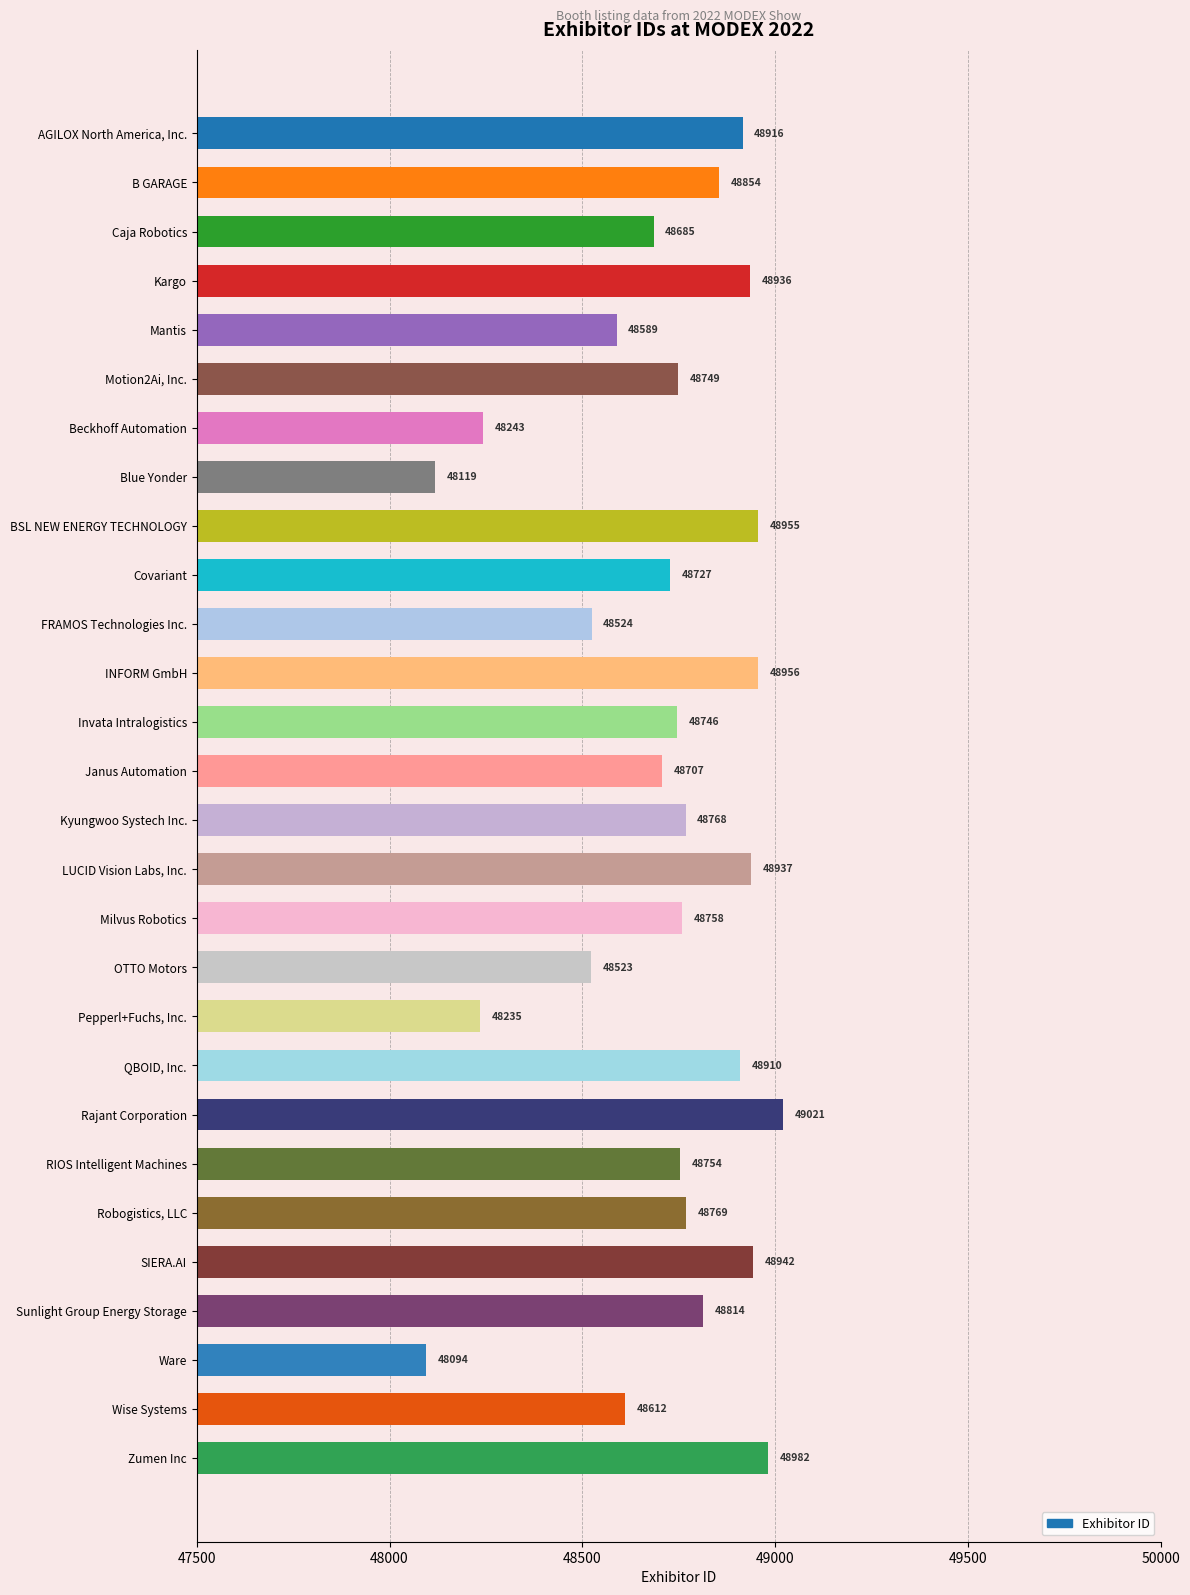

How many data points does each series have?

28